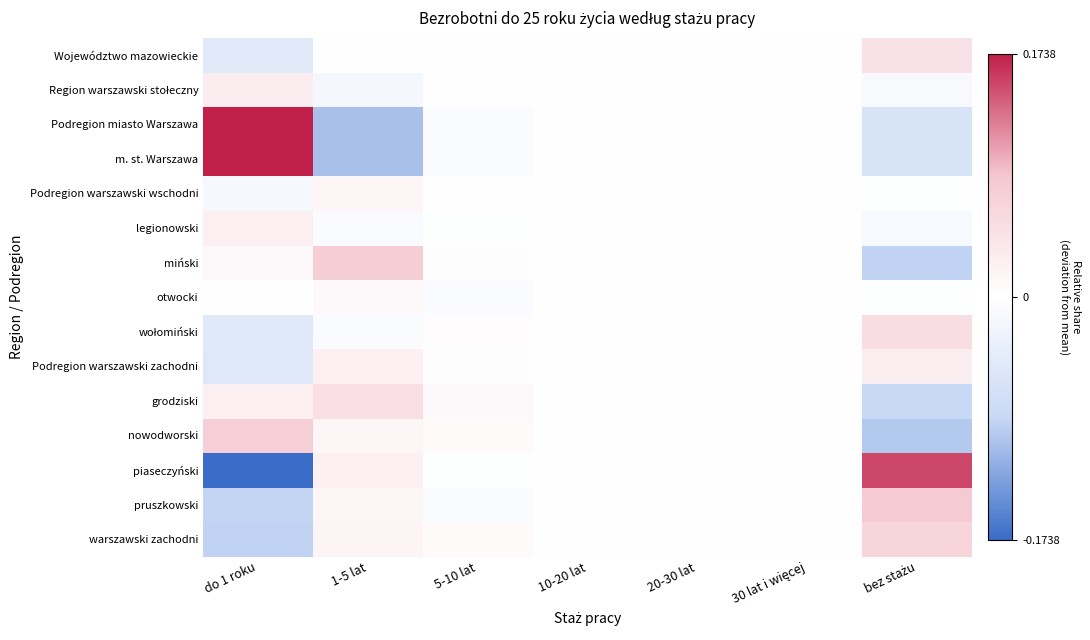

How many distinct data groups are displayed?

15